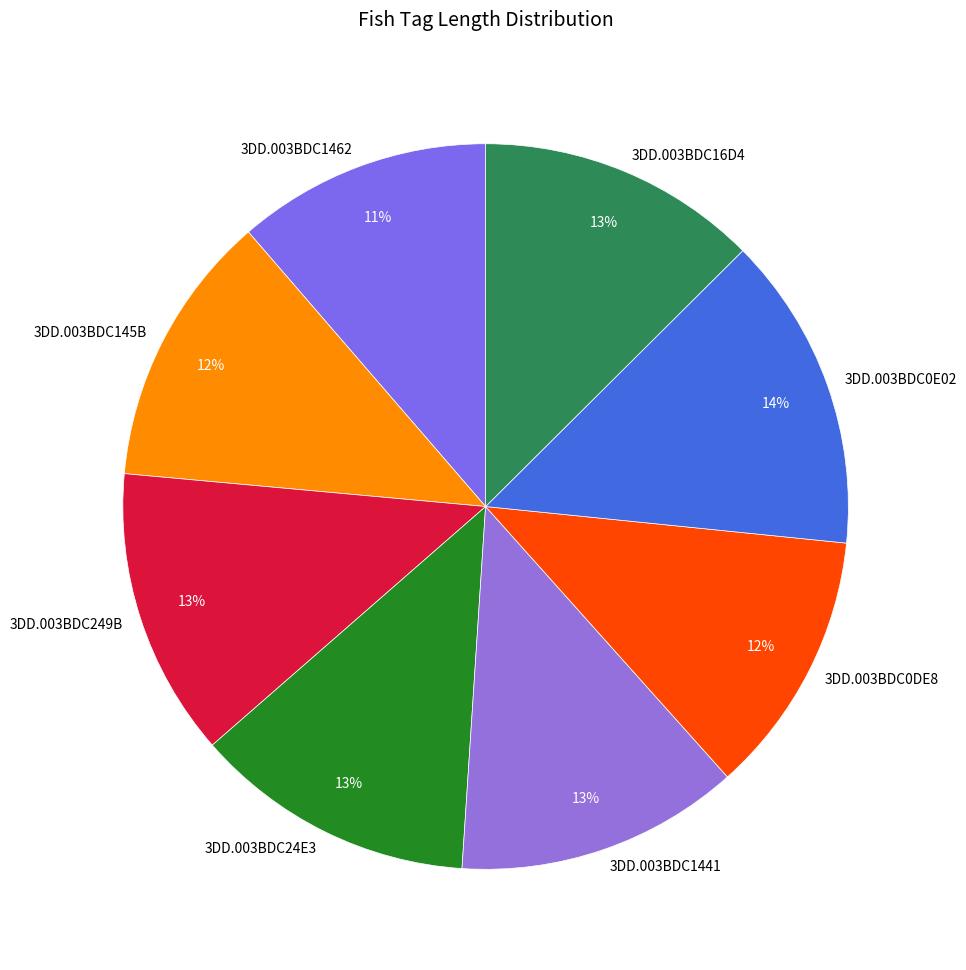

Combined, do 3DD.003BDC1441 and 3DD.003BDC0E02 account for over 50%?

No